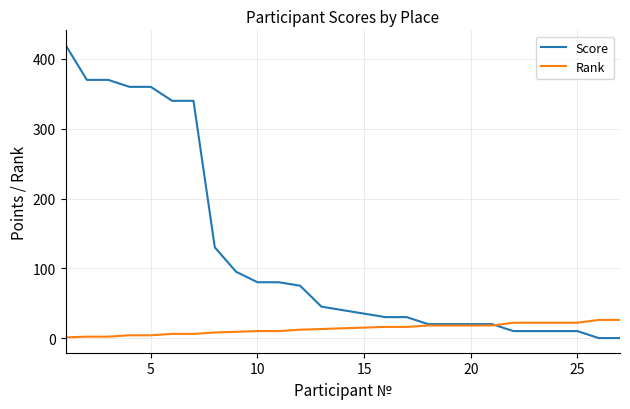

Rank the series by their average value, from lowest to highest.

Rank, Score